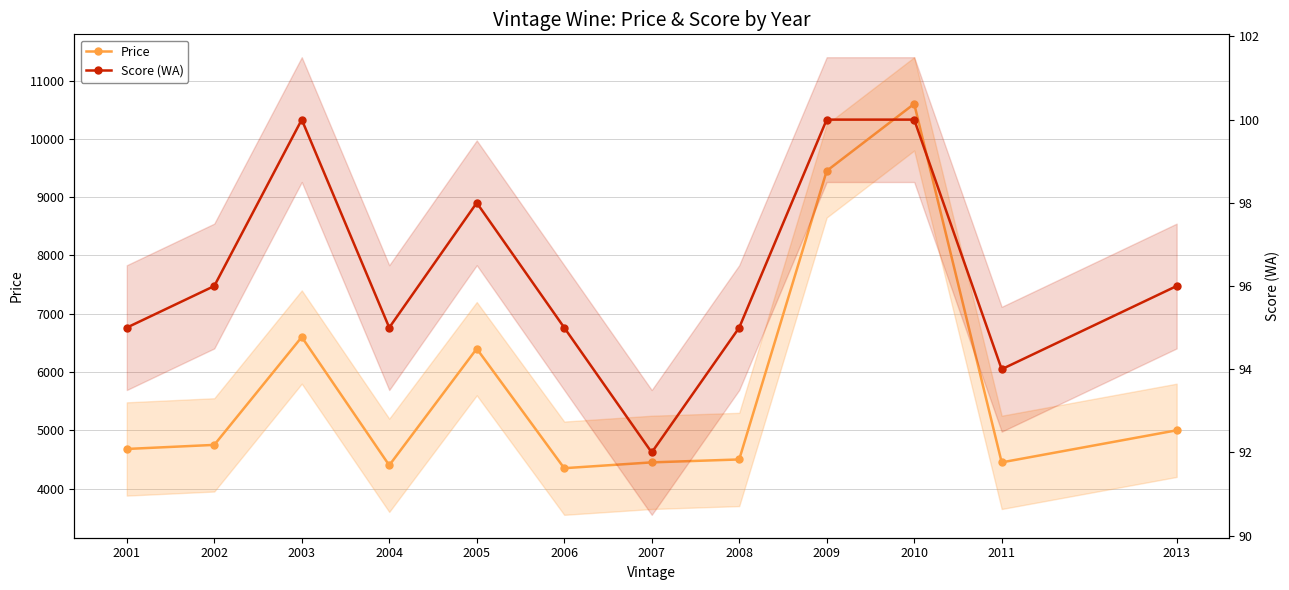

At which label does Price first exceed 4750?

2003